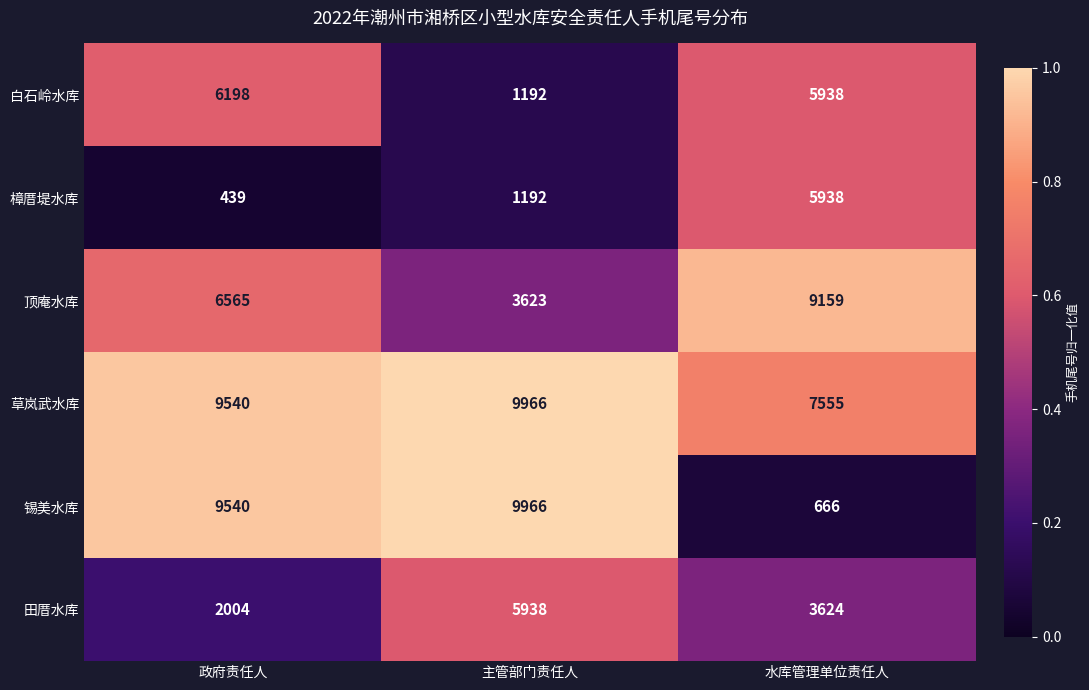

Is it true that 锡美水库 equals 5203 at 政府责任人?

False